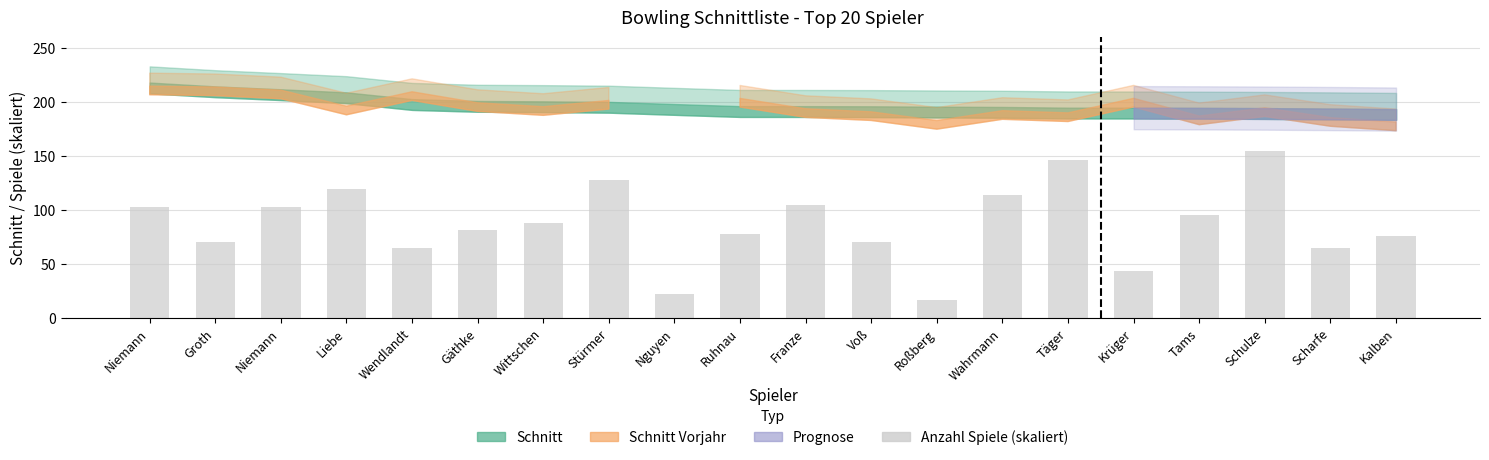

What is the change in value from Wittschen to Krüger?

-45.0